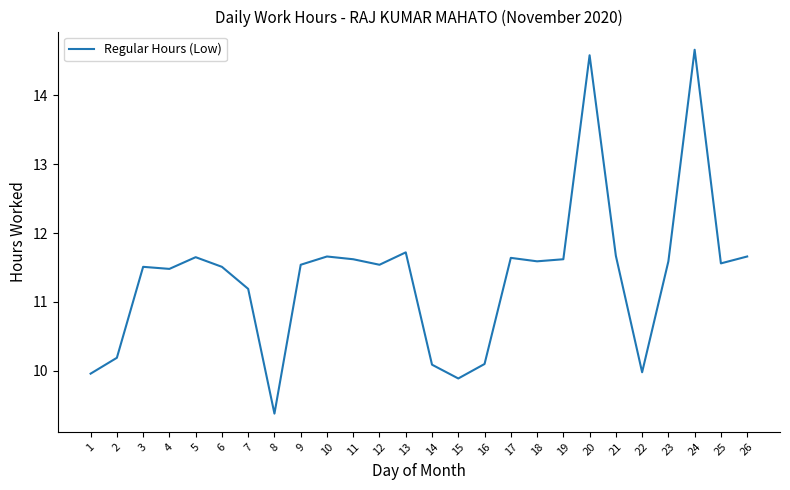

How many values are below 11?

7